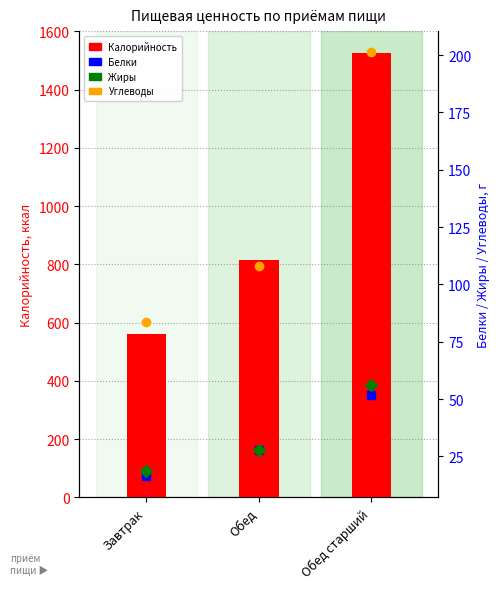

What is the lowest value of the Жиры series?

18.8